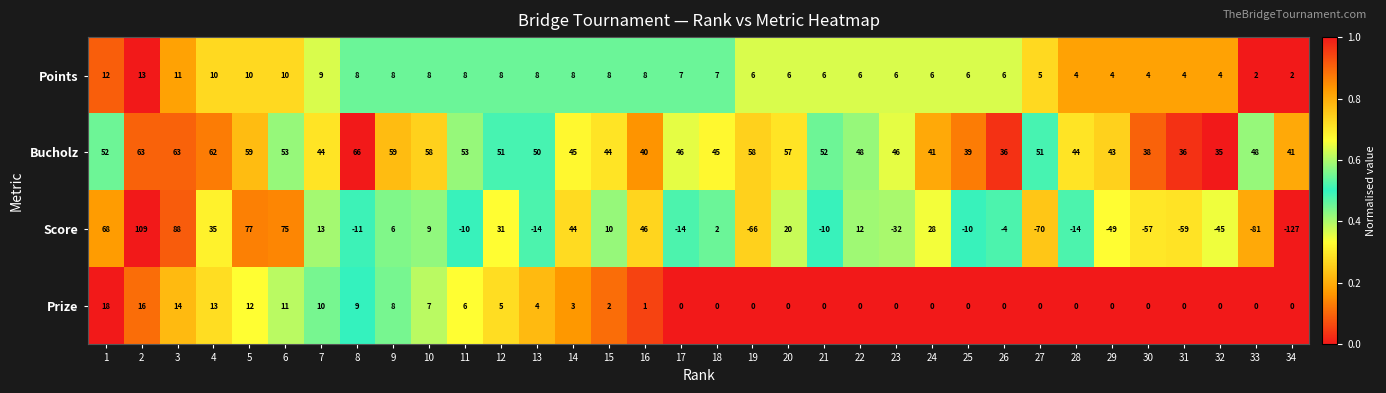

The value of Bucholz at 16 is 71. True or false?

False